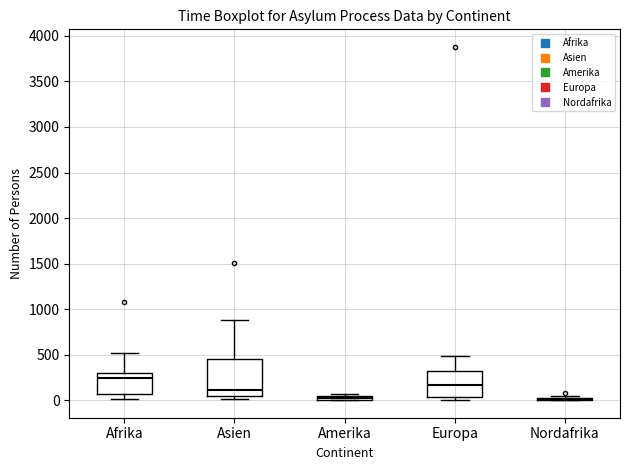

Where is the upper edge of the box for Amerika on the y-axis? The values are not printed on the chart, so give them approximately, as read against the axis.

50